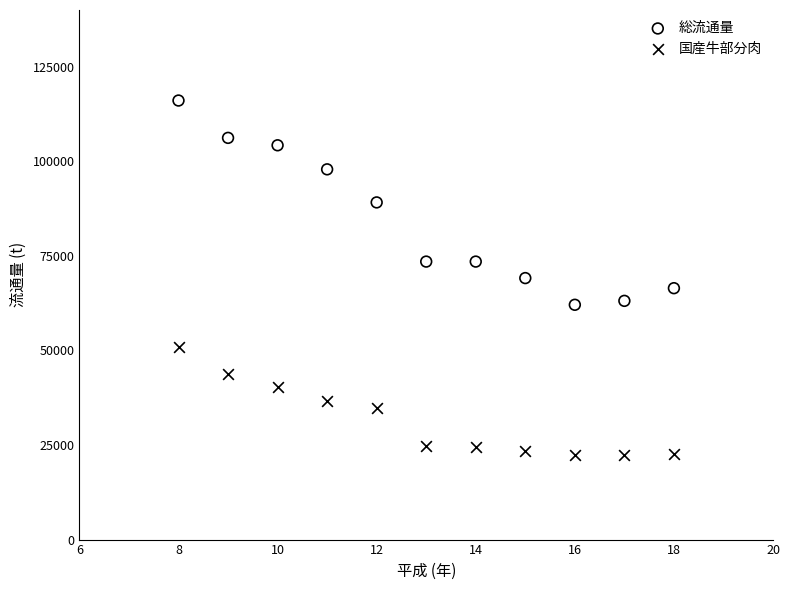

What are all the series names shown in the legend?

総流通量, 国産牛部分肉